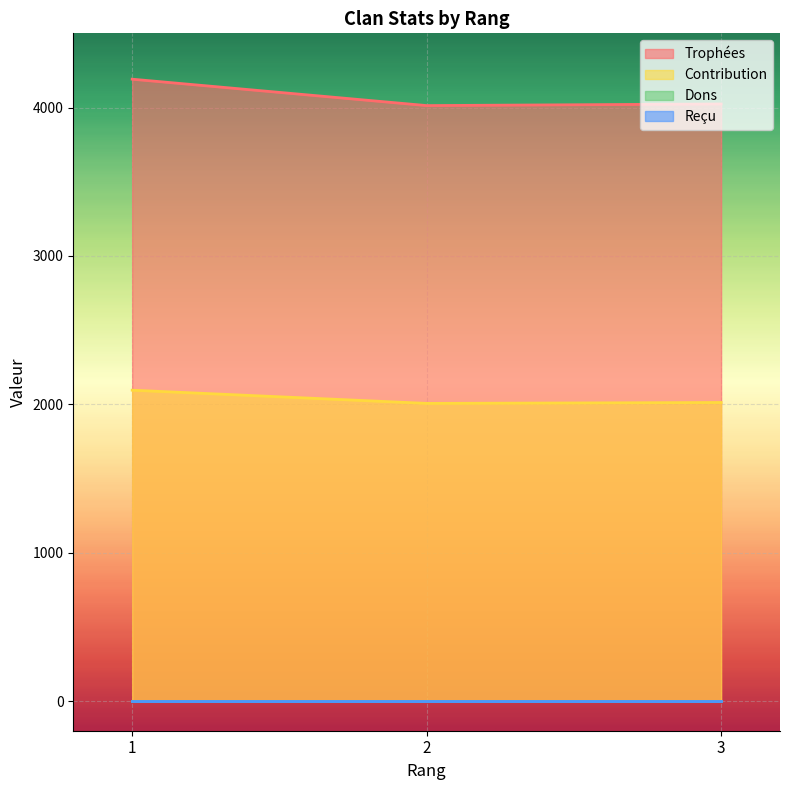

Which category has the highest value across all series?

1